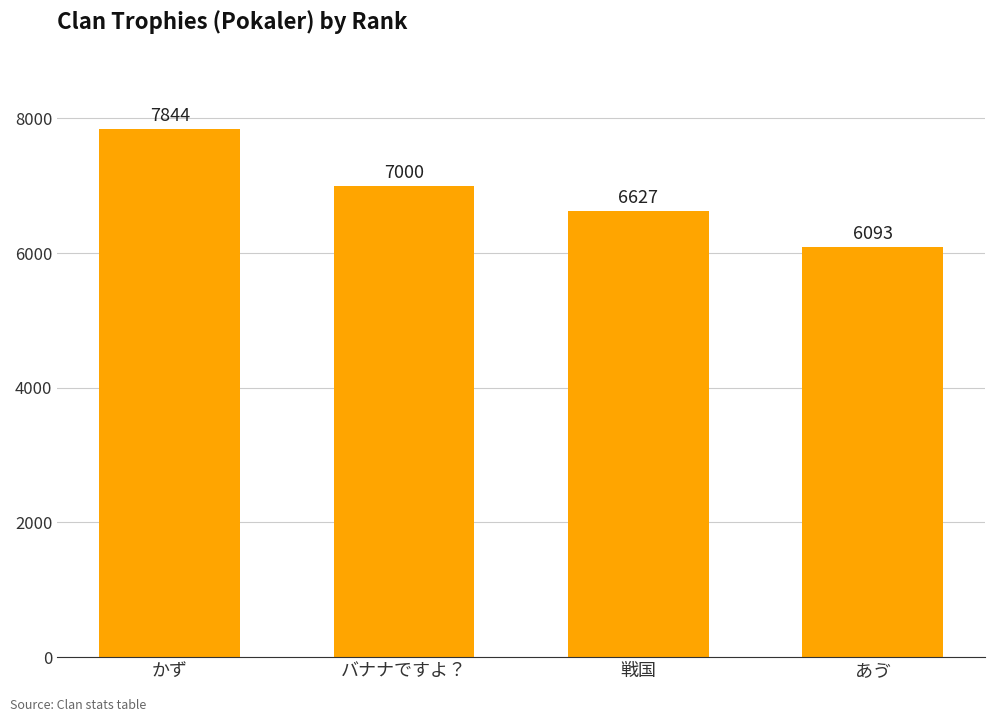

Reading left to right, extract all data points from this chart.

7844	7000	6627	6093